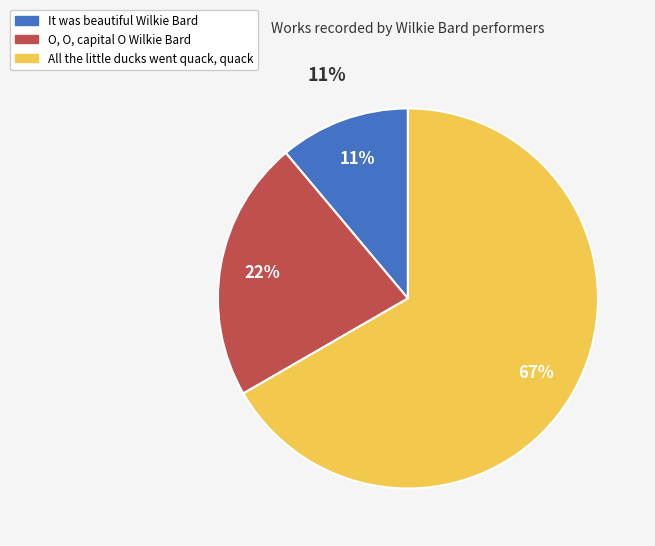

Rank the categories by value from highest to lowest.

All the little ducks went quack, quack, O, O, capital O Wilkie Bard, It was beautiful Wilkie Bard